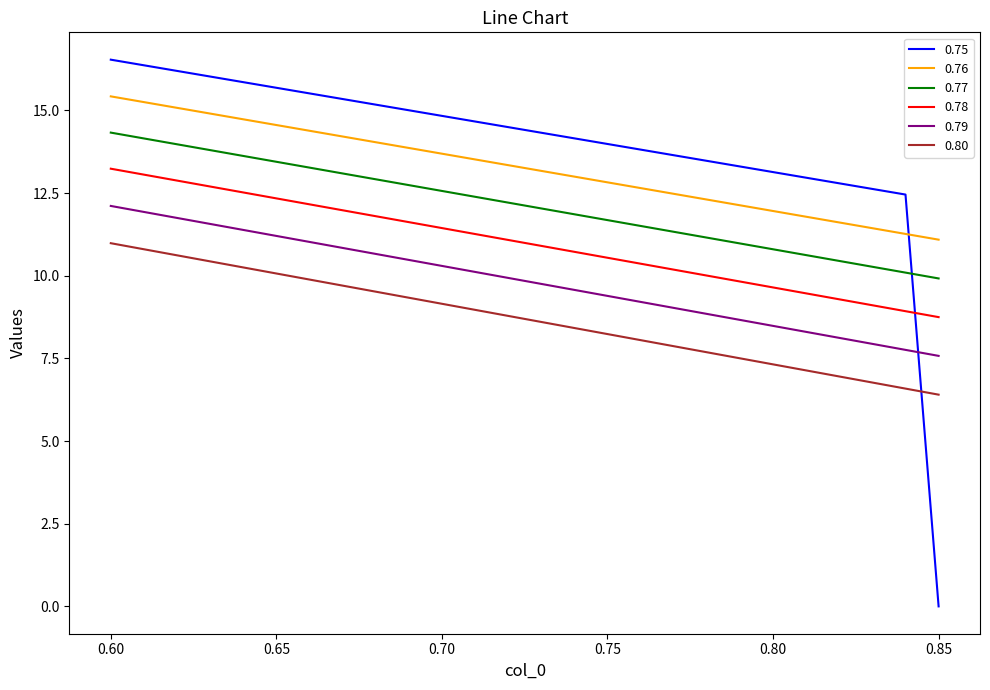

What is the difference between the maximum and minimum values in the 0.79 series?

4.5